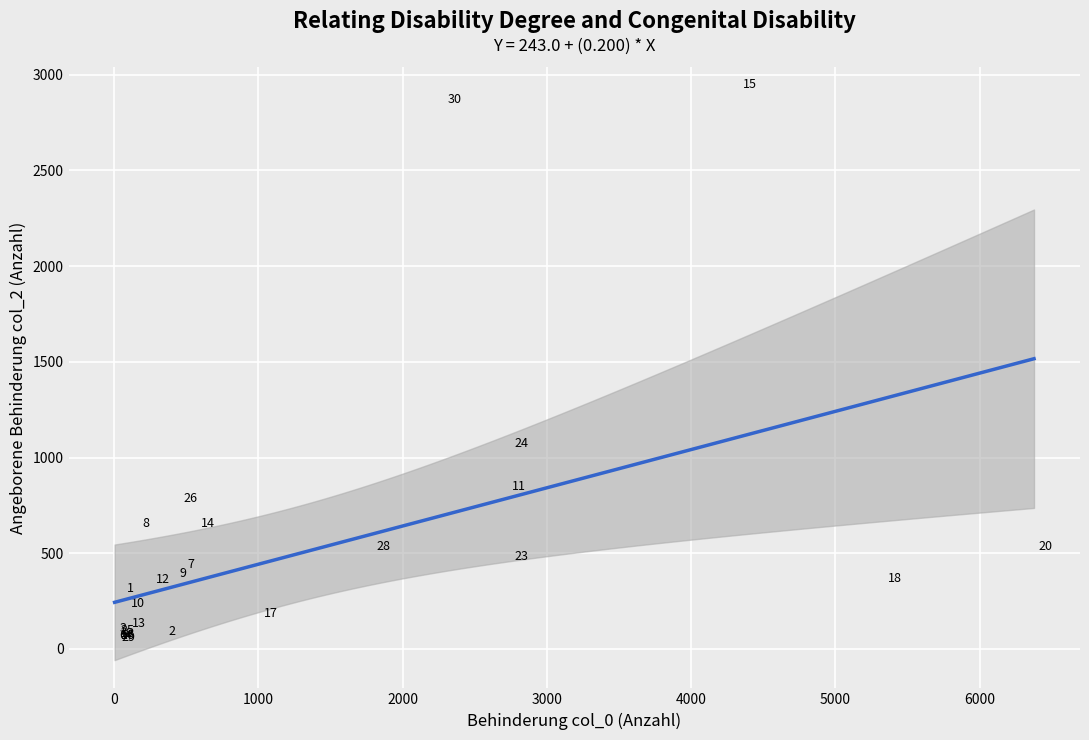

What Y value in the scatter plot is closest to 1447?

1016